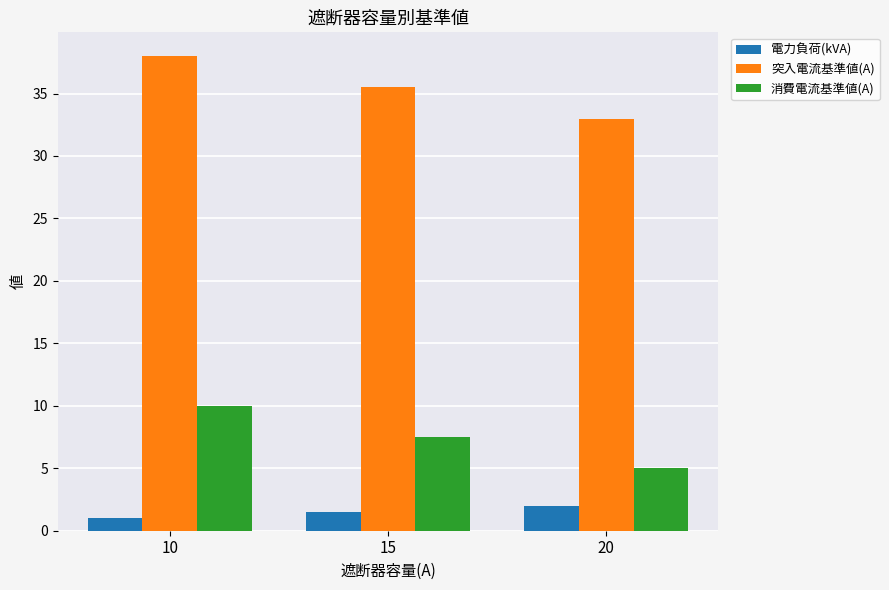

Count the 突入電流基準値(A) values in the range 33 to 38.

3